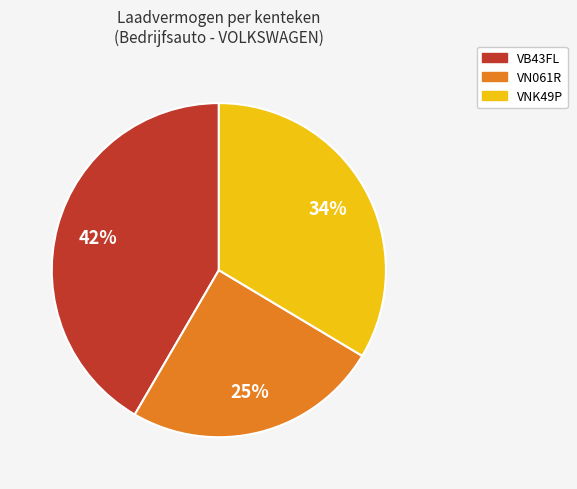

How many slices are in this pie chart?

3